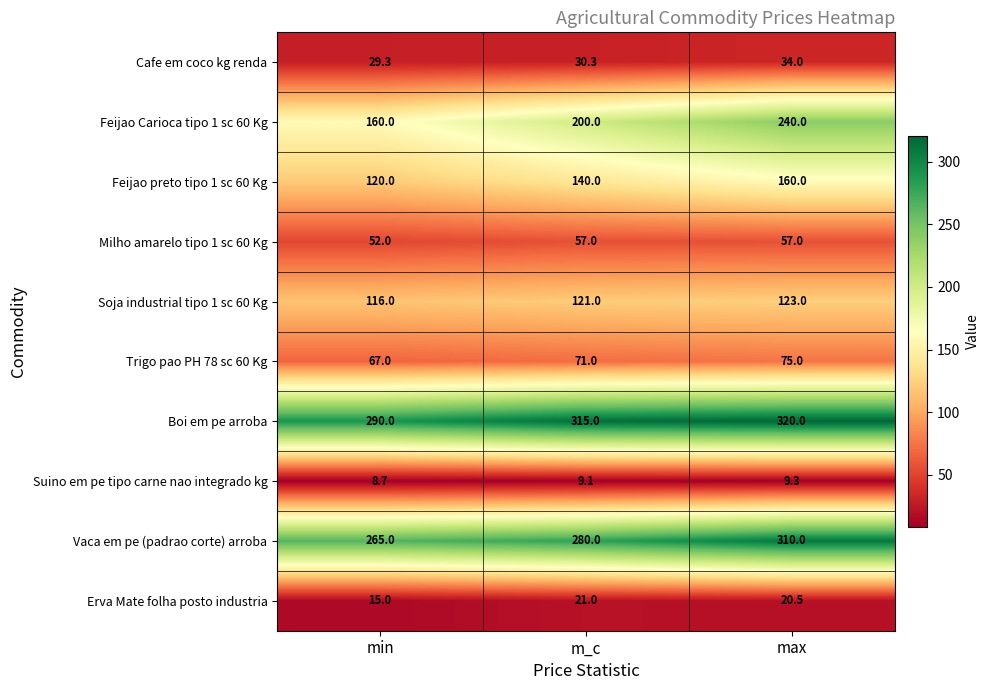

Read the Erva Mate folha posto industria value at min.

15.0